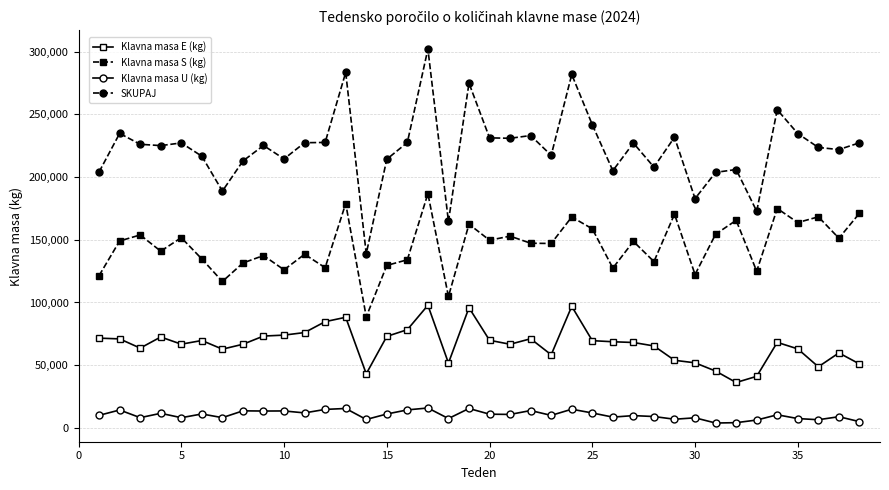

Which series has the largest total across all categories?

SKUPAJ